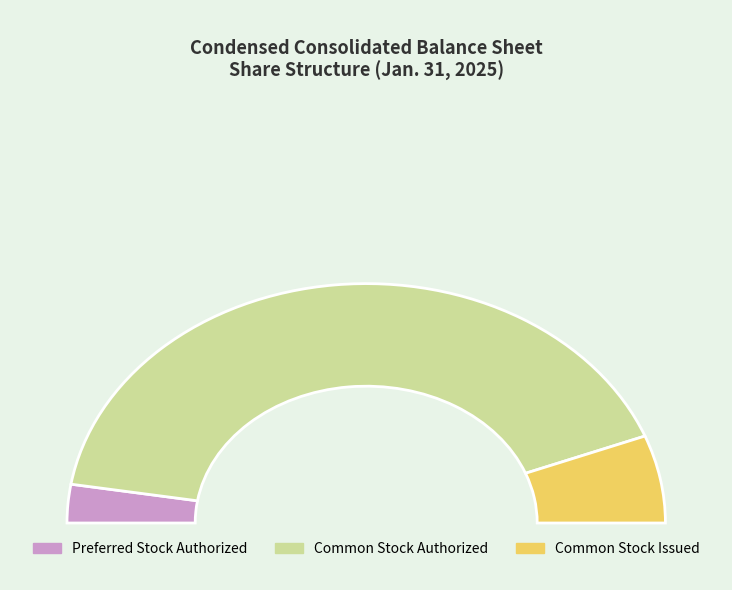

What is the largest slice in the pie chart?

Common stock shares authorized